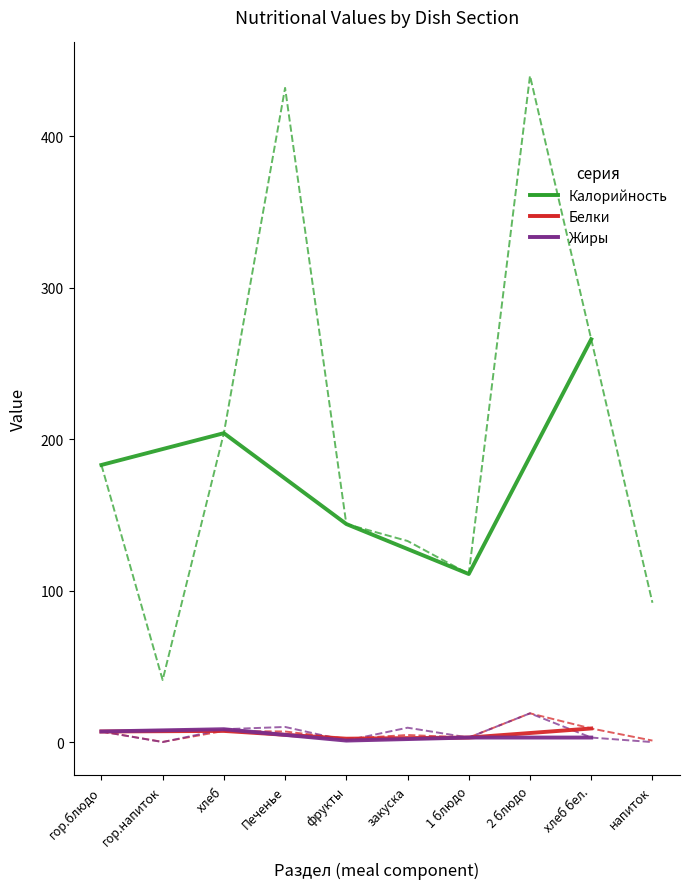

What is the difference between the highest and lowest values at Печенье?

425.0